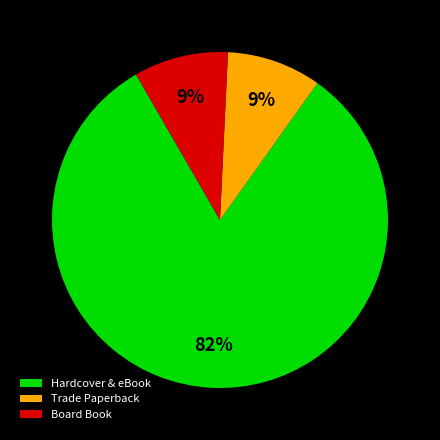

How many segments does this pie chart have?

3